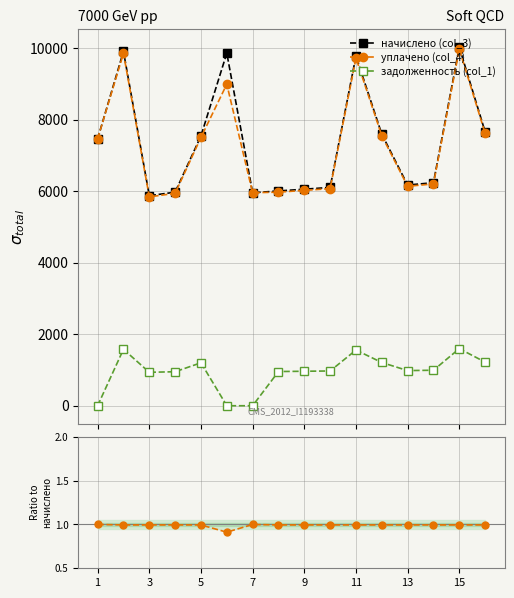

What is the difference between the highest and lowest values at 1?

7468.6